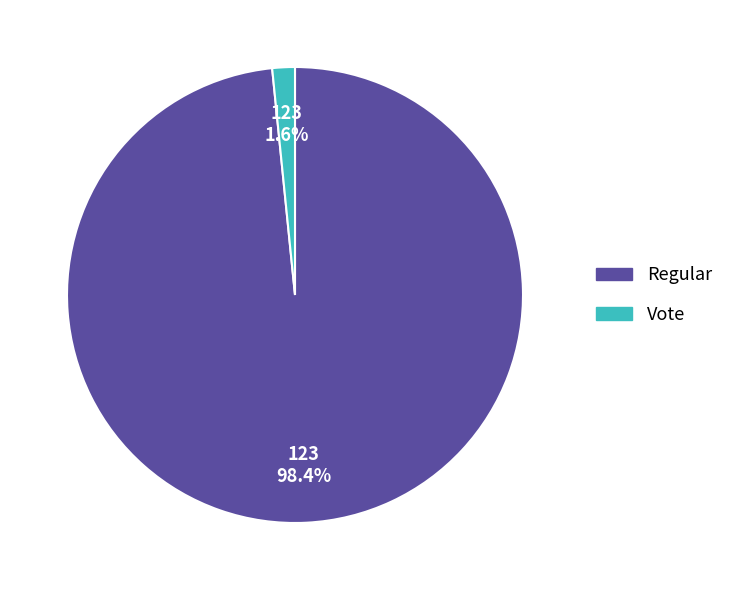

Is there a majority slice in this chart?

Yes